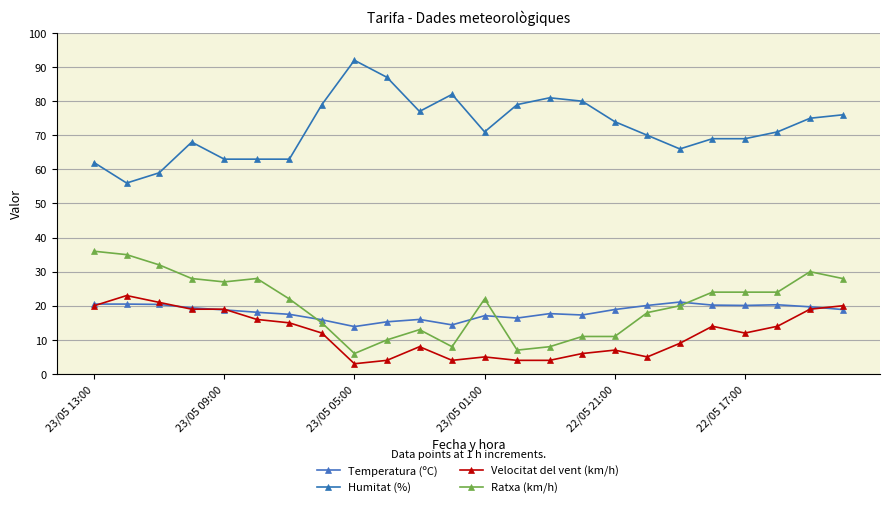

True or false: Humitat (%) and Temperatura (ºC) intersect in this chart.

False